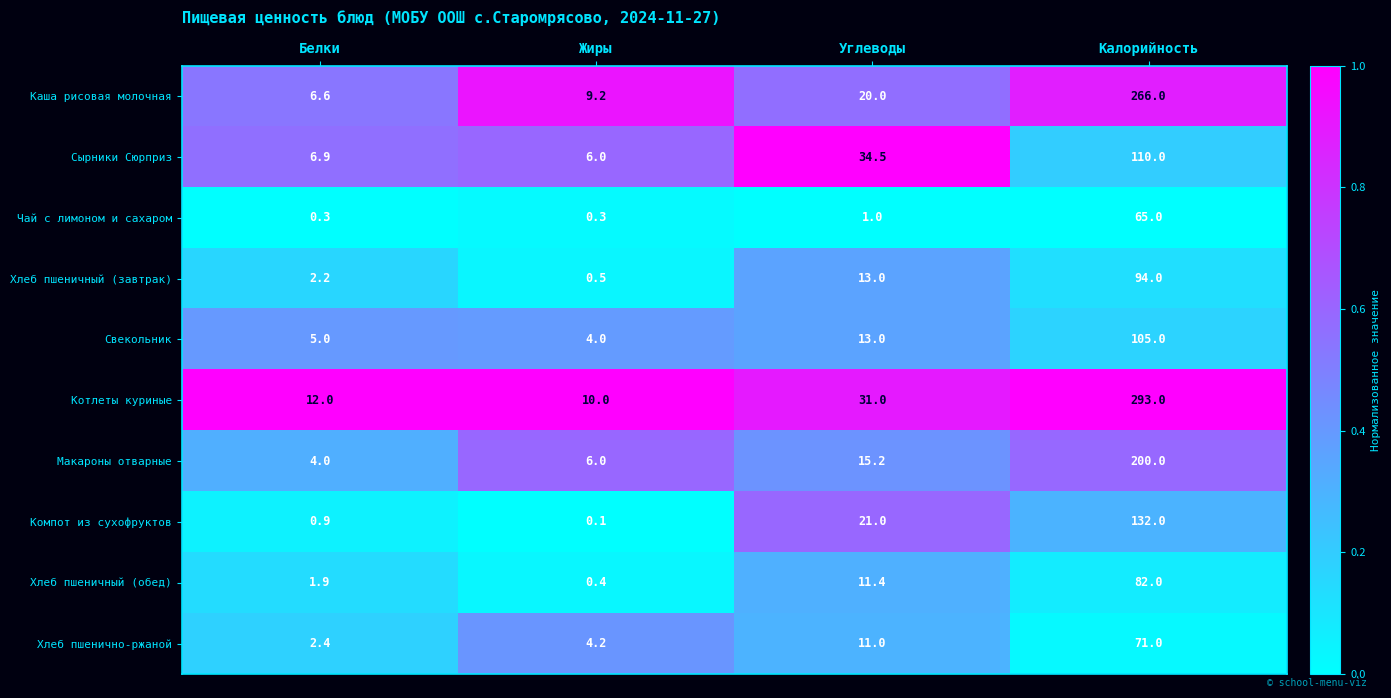

Rank the series at Калорийность from highest to lowest value.

Котлеты куриные, Каша рисовая молочная, Макароны отварные, Компот из сухофруктов, Сырники Сюрприз, Свекольник, Хлеб пшеничный (завтрак), Хлеб пшеничный (обед), Хлеб пшенично-ржаной, Чай с лимоном и сахаром